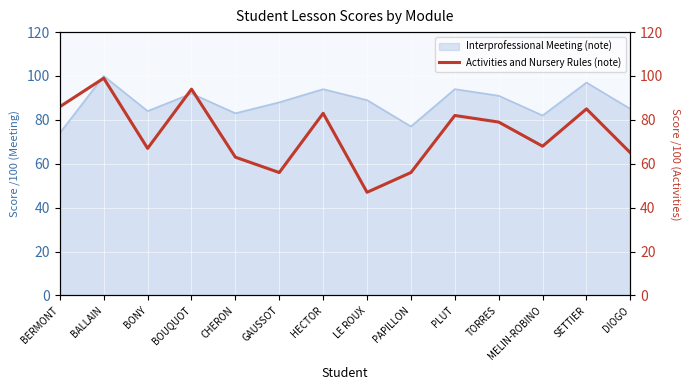

True or false: the data shows 140 at HECTOR.

False